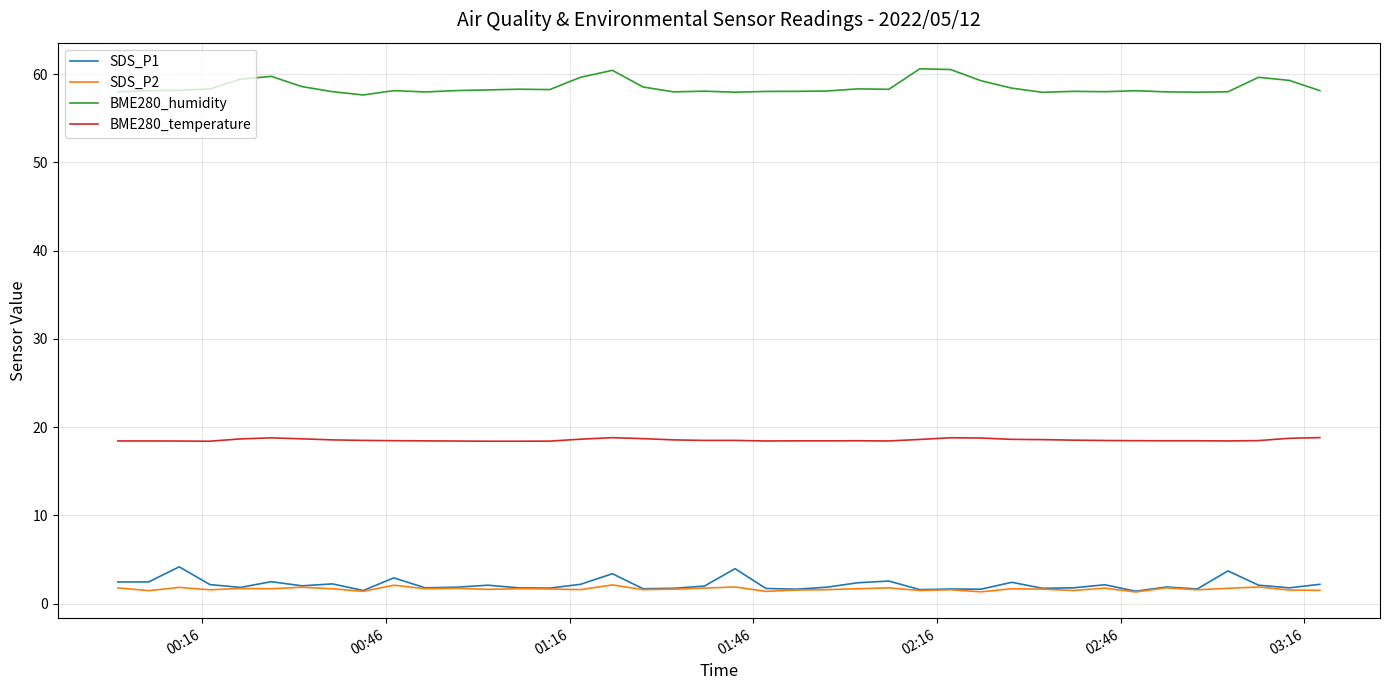

True or false: BME280_humidity and BME280_temperature intersect in this chart.

False